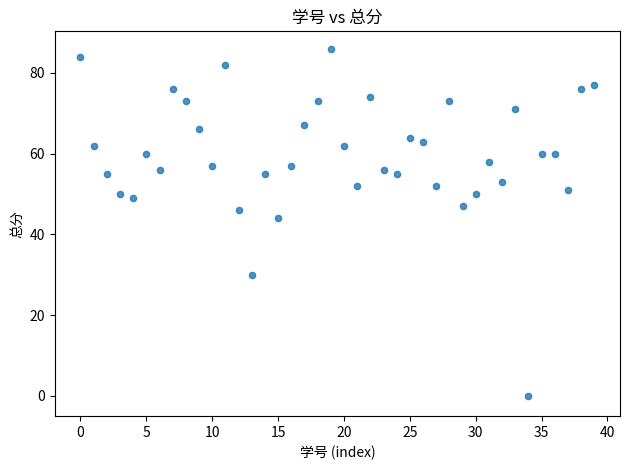

What Y value in the scatter plot is closest to 43?

44